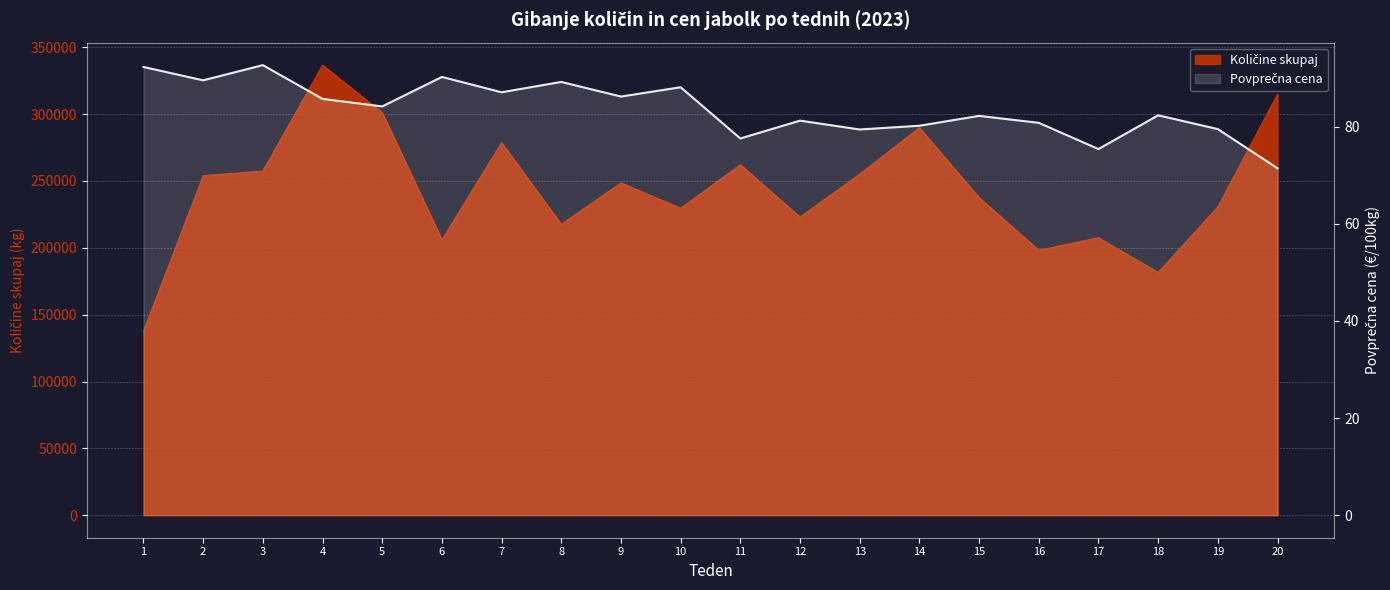

How many lines are shown in the chart?

1